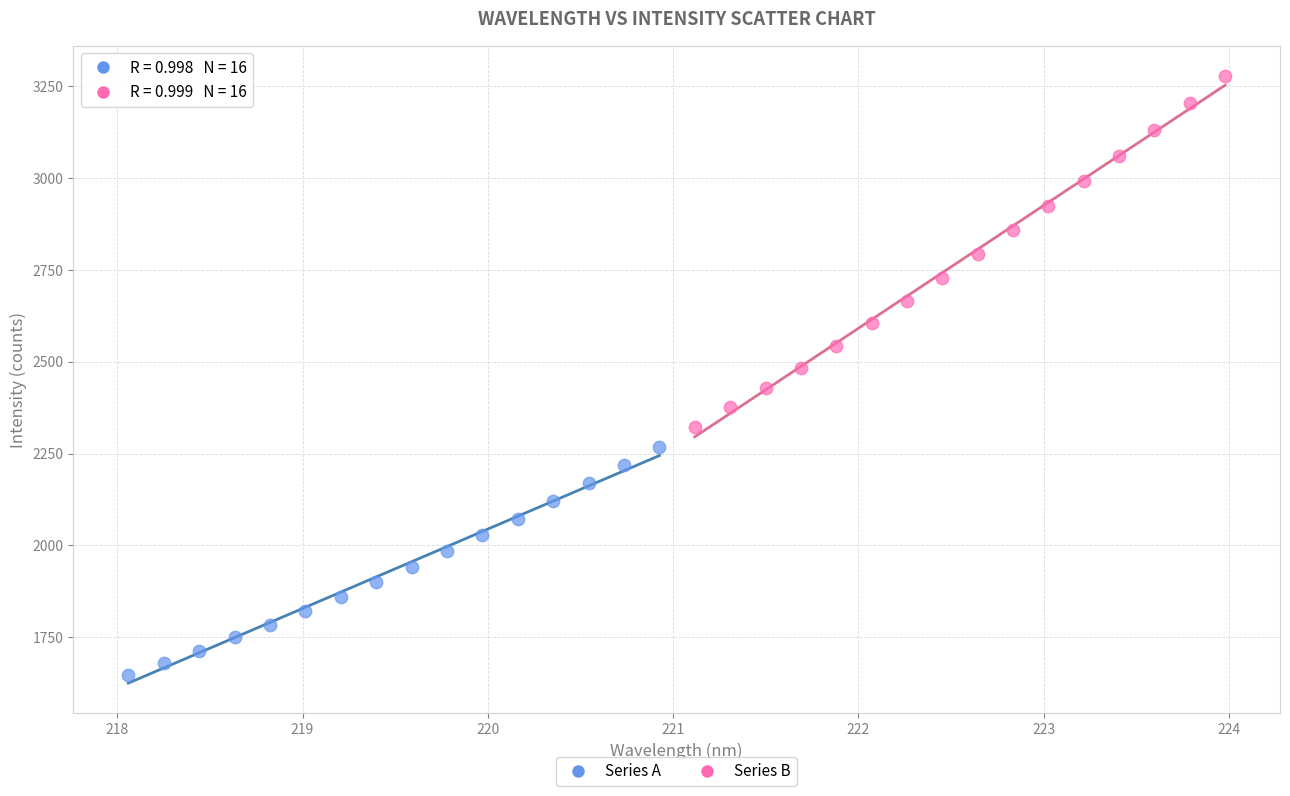

Which series contains the highest Y value?

Series B